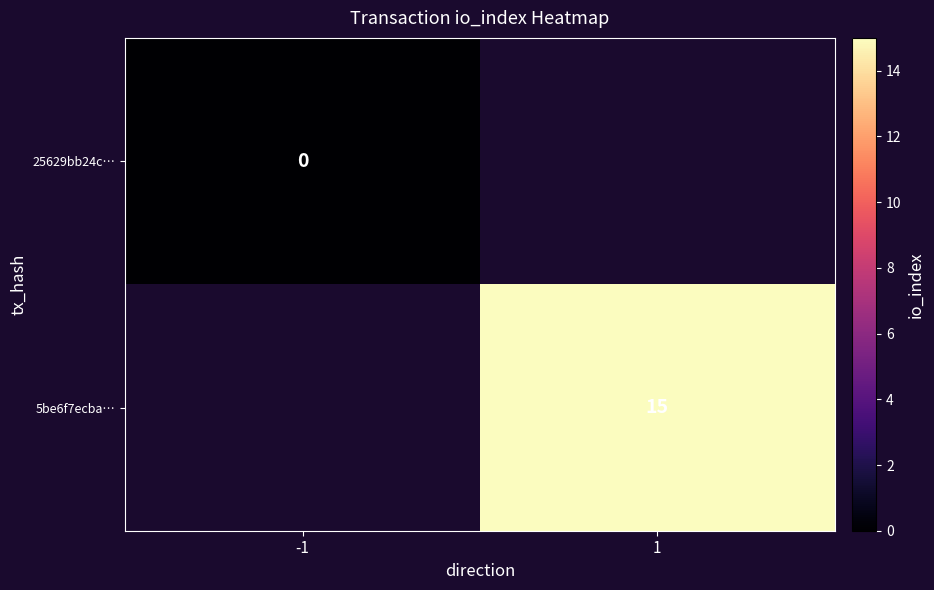

The 5be6f7ecba… series shows 15 at 1. True or false?

True